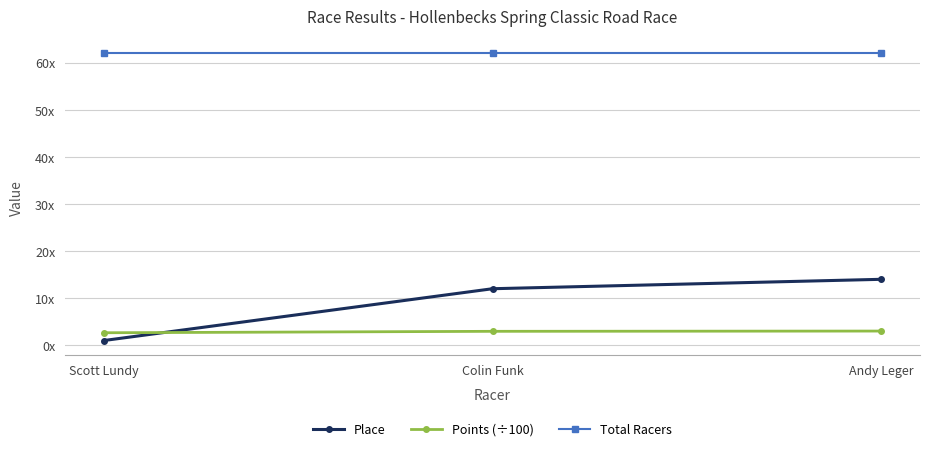

List the series in order of their peak value, highest first.

Total Racers, Place, Points (÷100)